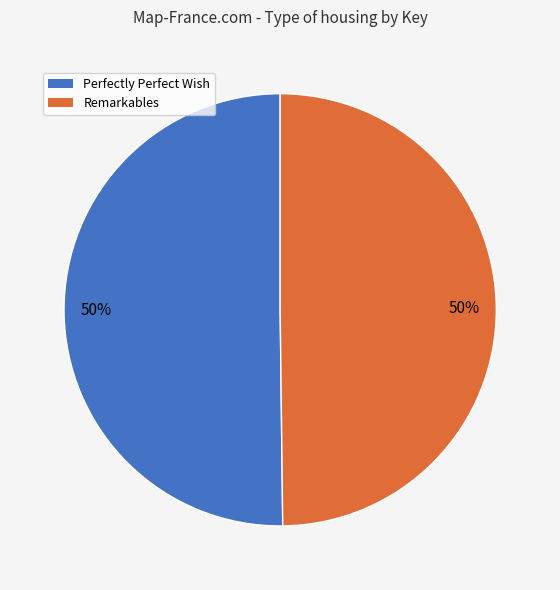

Combined, do Perfectly Perfect Wish and Remarkables account for over 50%?

Yes